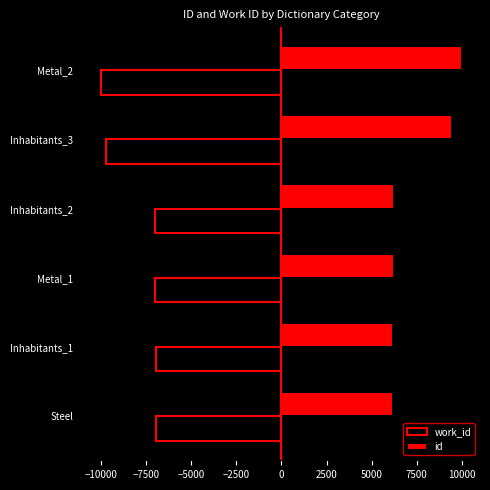

What is the average value of the id series?

7377.8